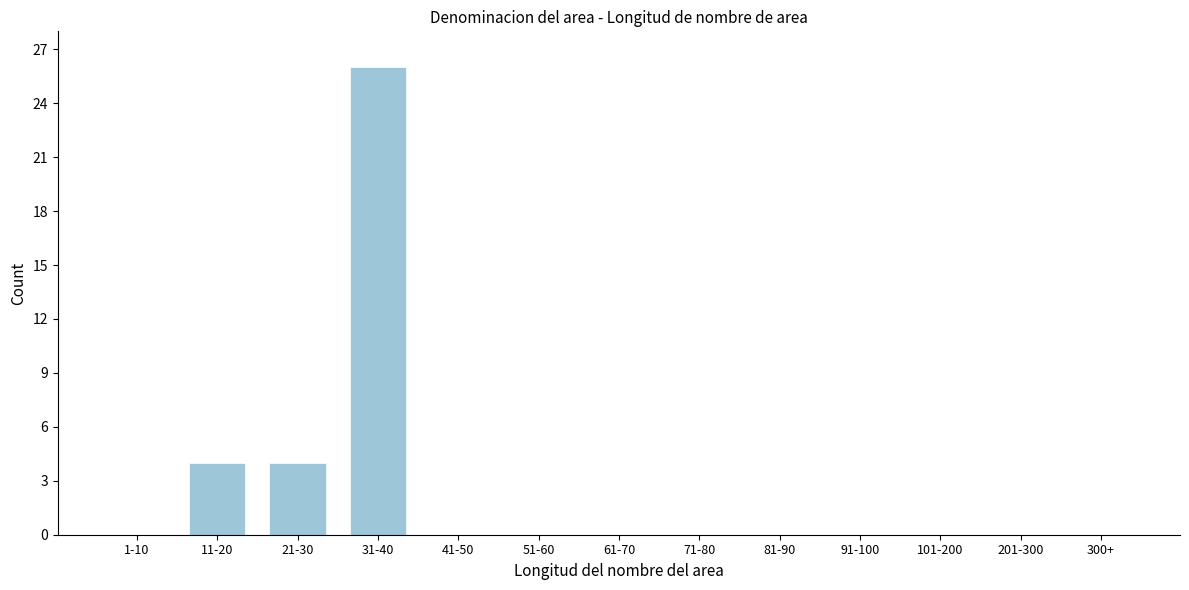

Reading left to right, extract all data points from this chart.

1-10=0	11-20=4	21-30=4	31-40=26	41-50=0	51-60=0	61-70=0	71-80=0	81-90=0	91-100=0	101-200=0	201-300=0	300+=0